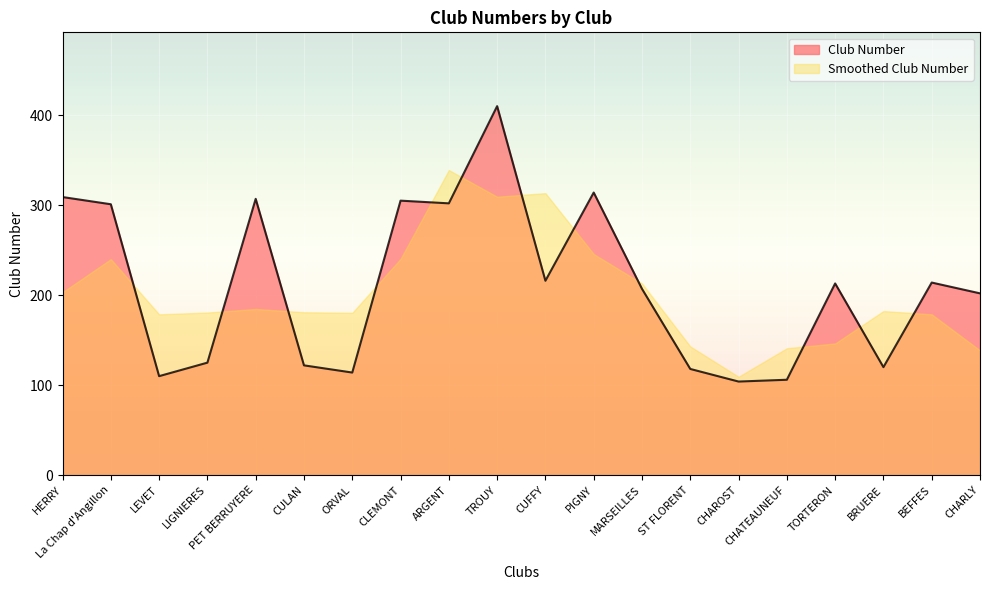

Where is the first local maximum?

PET BERRUYERE